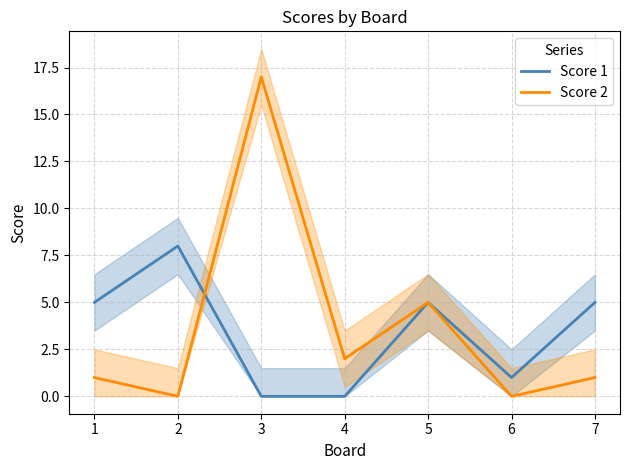

What is the total value across all series at 5?

10